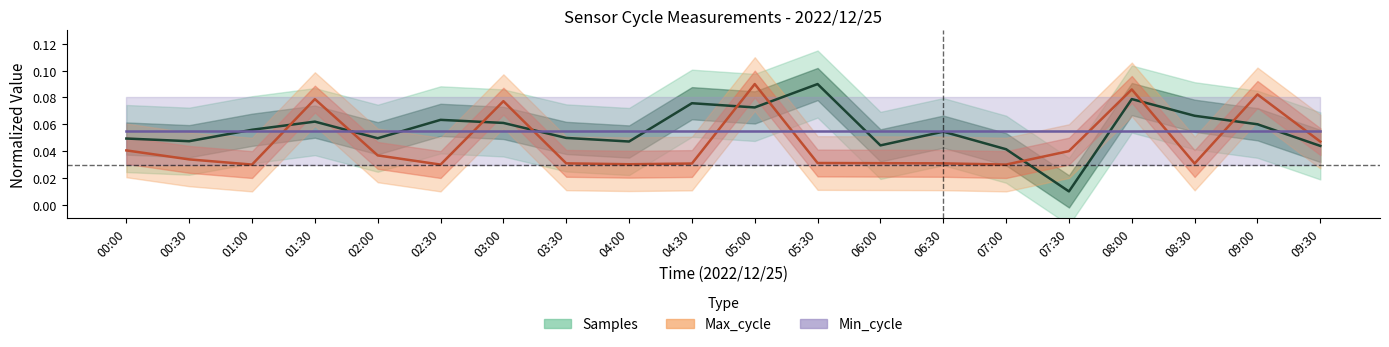

At which category does the chart reach its minimum across all series?

07:30